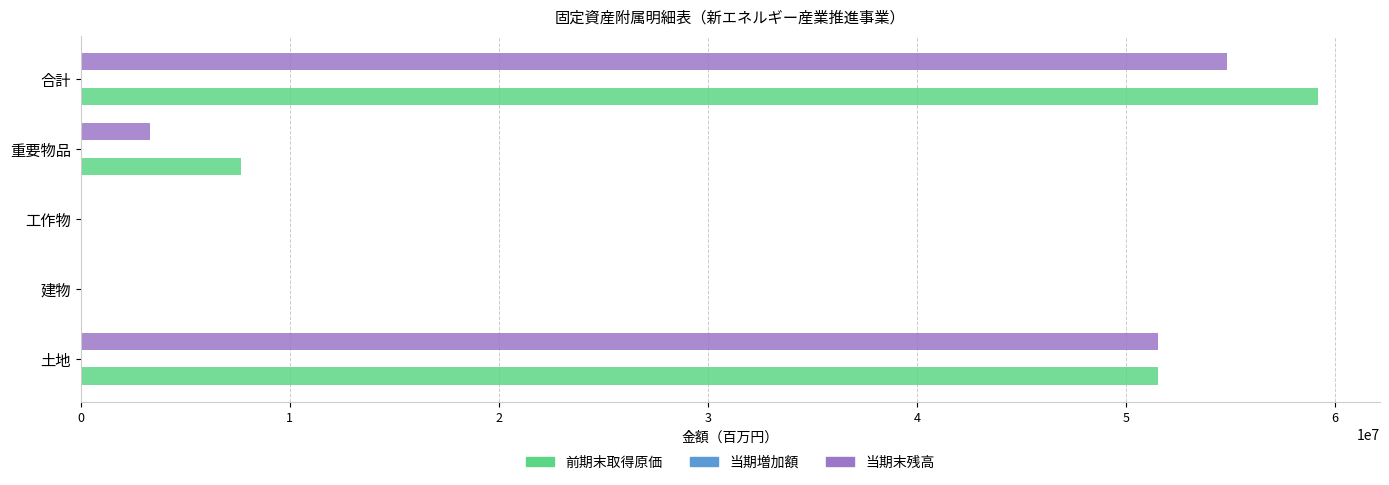

Between 工作物 and 合計, which series saw the biggest shift?

前期末取得原価